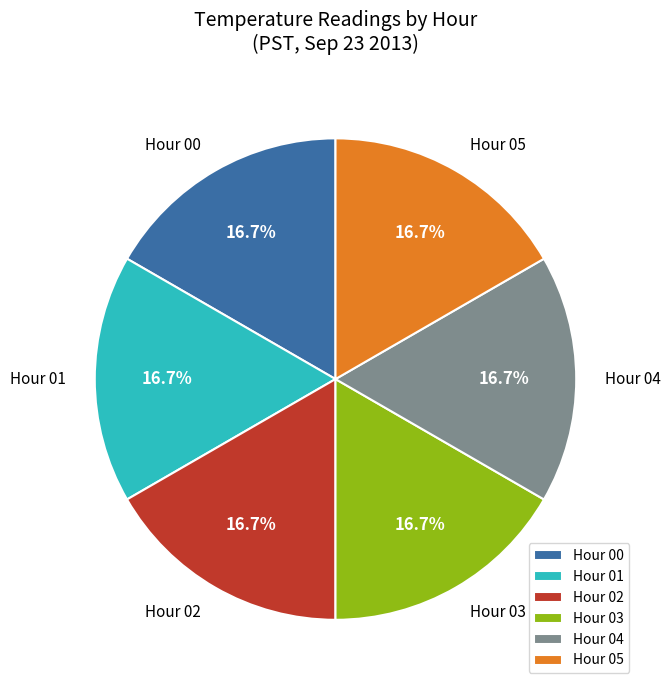

What is the ratio of the value at Hour 04 to the value at Hour 00?

1.0